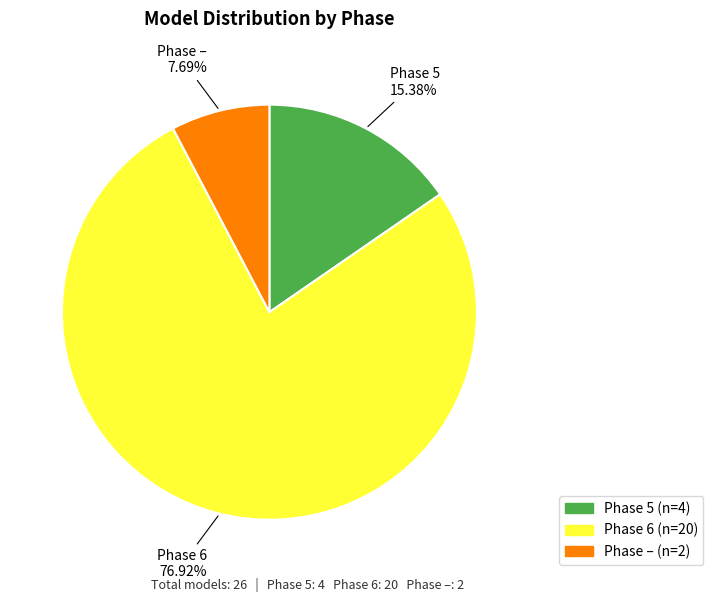

Between Phase 6 and Phase 5, which is larger?

Phase 6